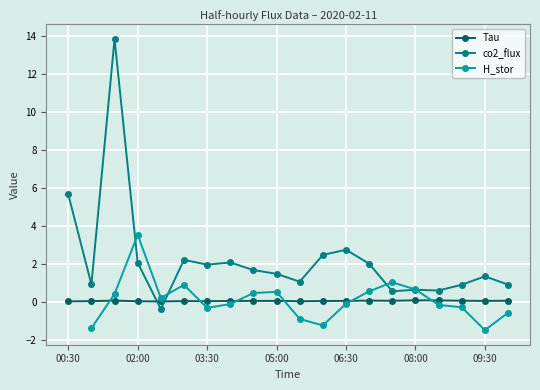

At how many categories does at least one series exceed 5?

2